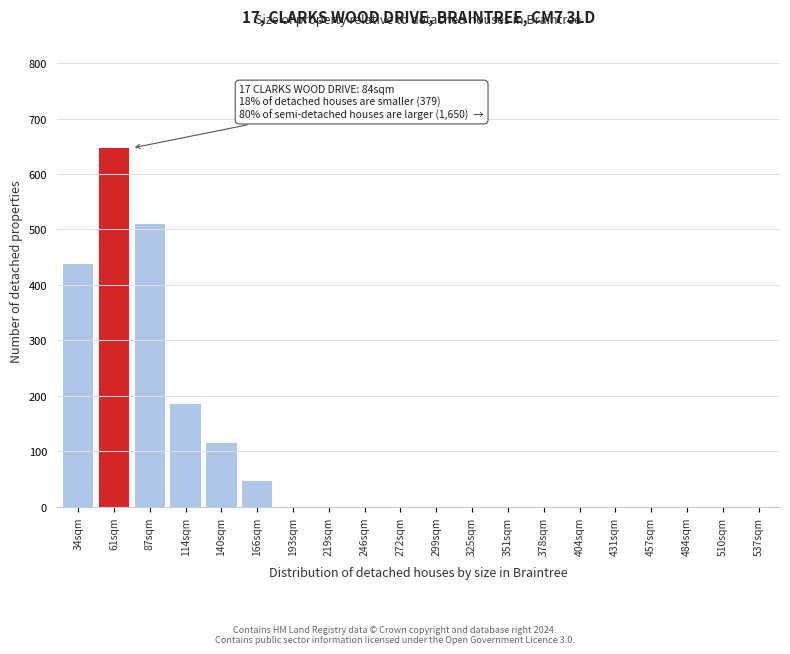

Reading right to left, what are all the values shown in this chart?

537sqm=0	510sqm=0	484sqm=0	457sqm=0	431sqm=0	404sqm=0	378sqm=0	351sqm=0	325sqm=0	299sqm=0	272sqm=0	246sqm=0	219sqm=0	193sqm=0	166sqm=46	140sqm=115	114sqm=185	87sqm=510	61sqm=647	34sqm=437